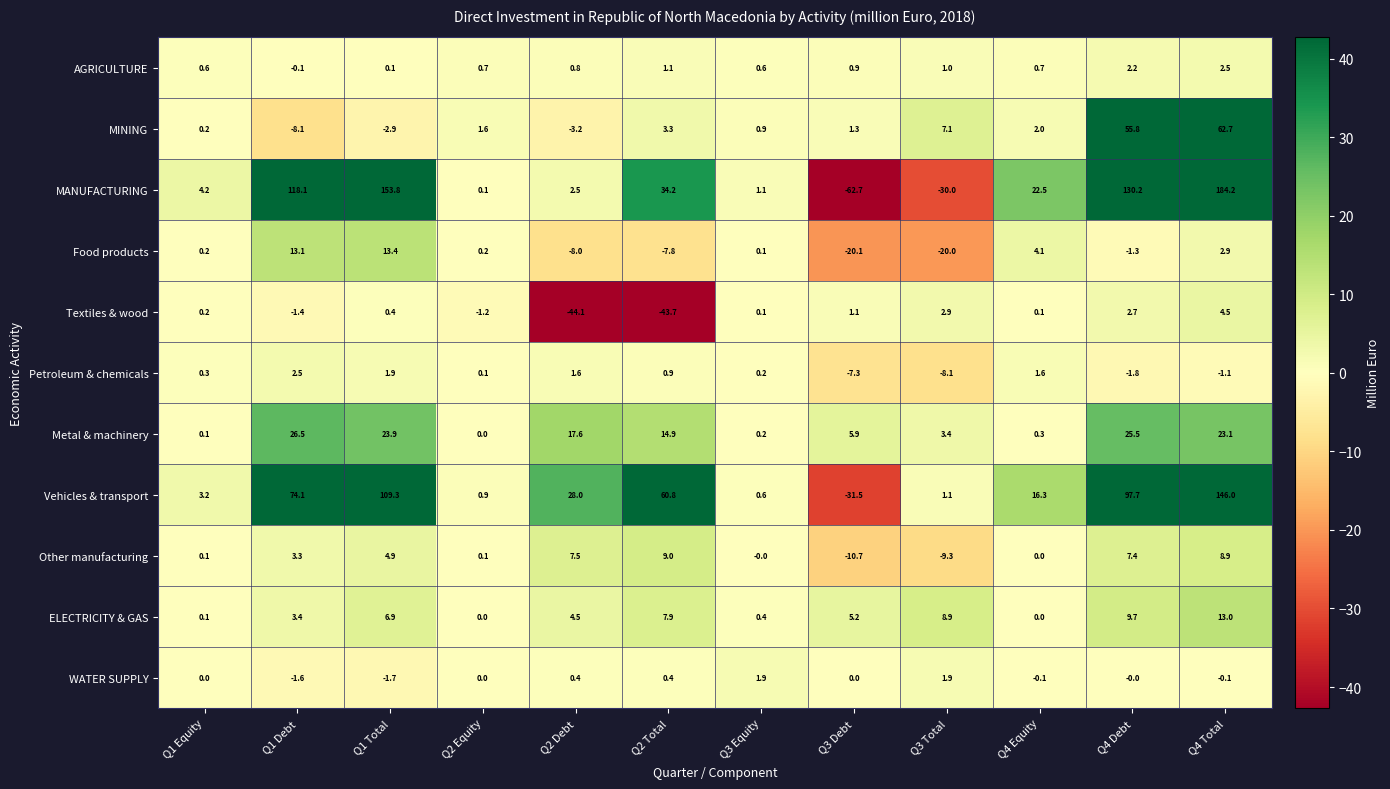

What is the sum of all Textiles & wood values?

-78.4